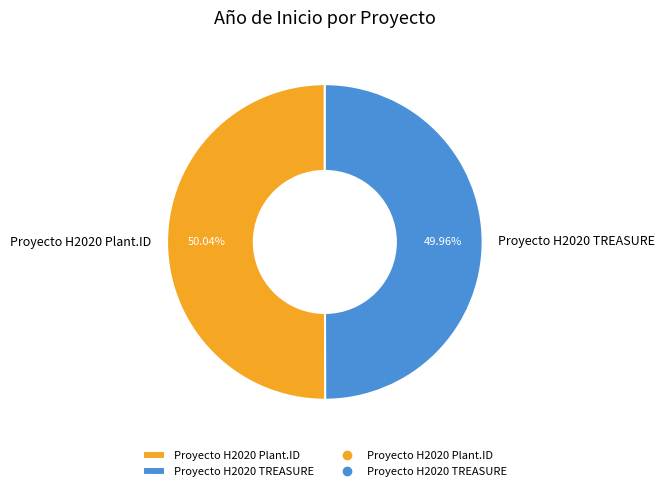

Is it true that Proyecto H2020 TREASURE is 50% of the pie?

True